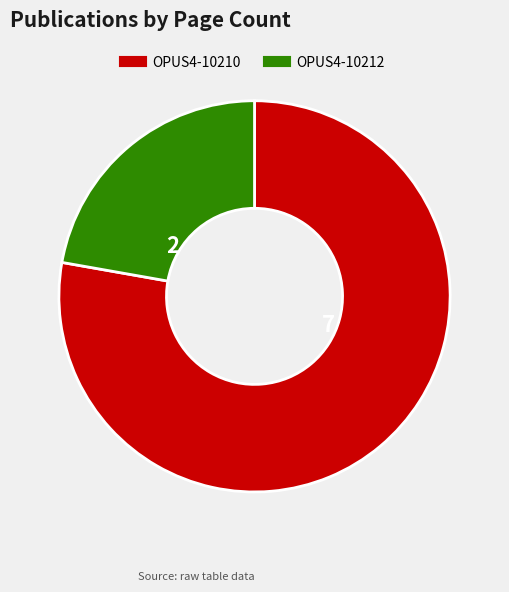

Between OPUS4-10210 and OPUS4-10212, which is larger?

OPUS4-10210